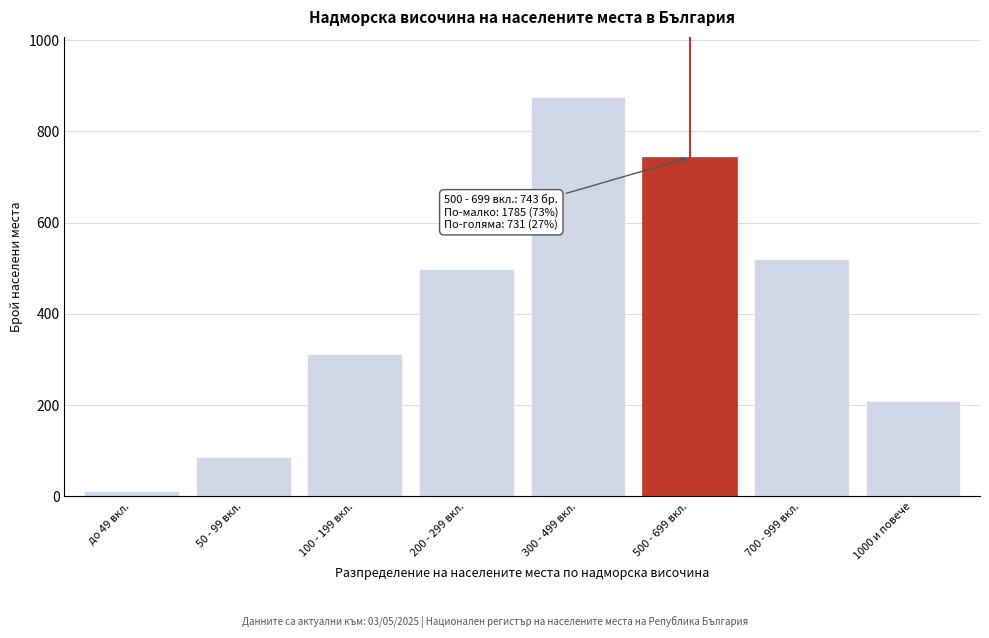

Reading left to right, extract all data points from this chart.

12	87	312	498	876	743	521	210